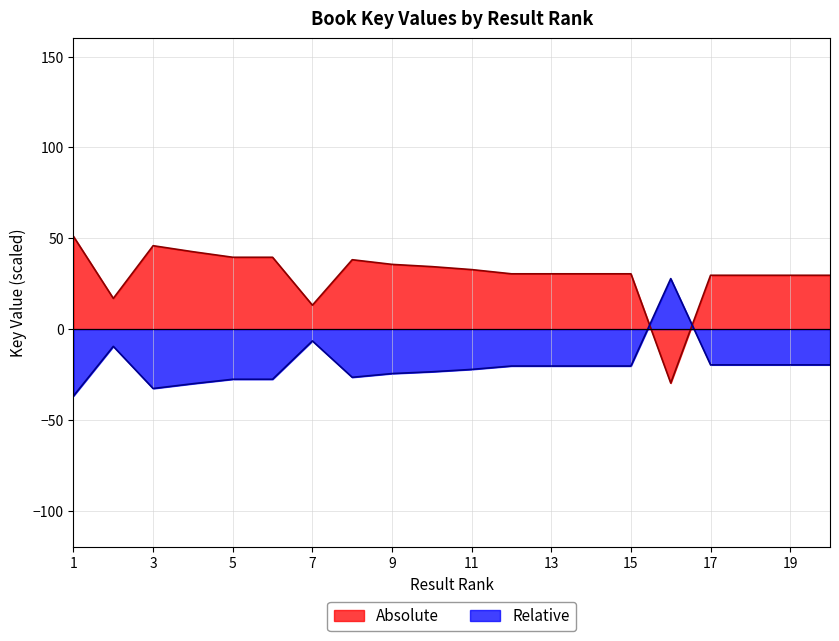

How many points are higher than both their immediate neighbors (excluding endpoints)?

5